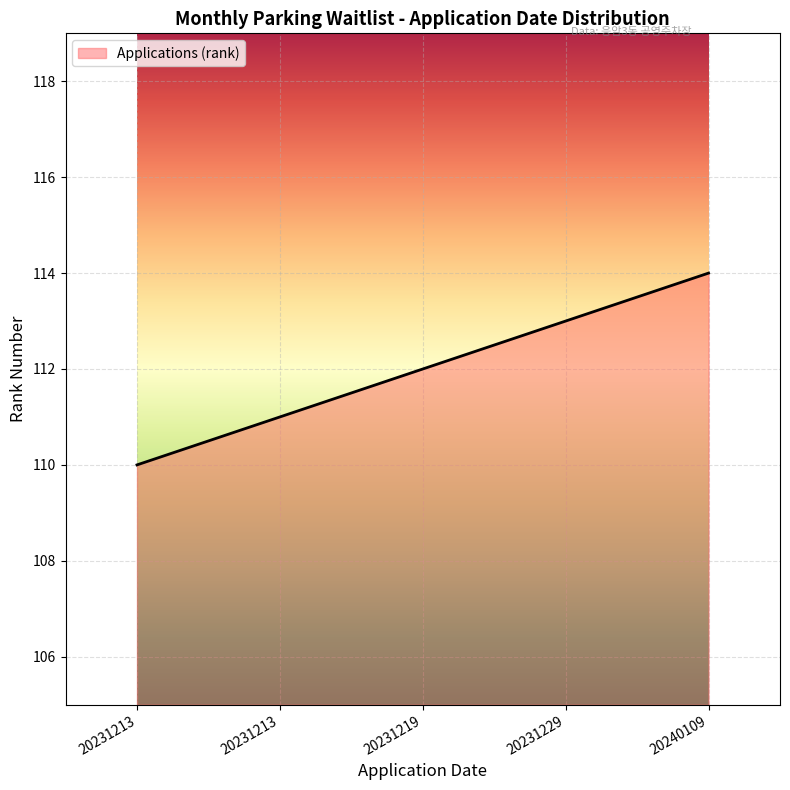

At which category does the chart reach its peak across all series?

20240109